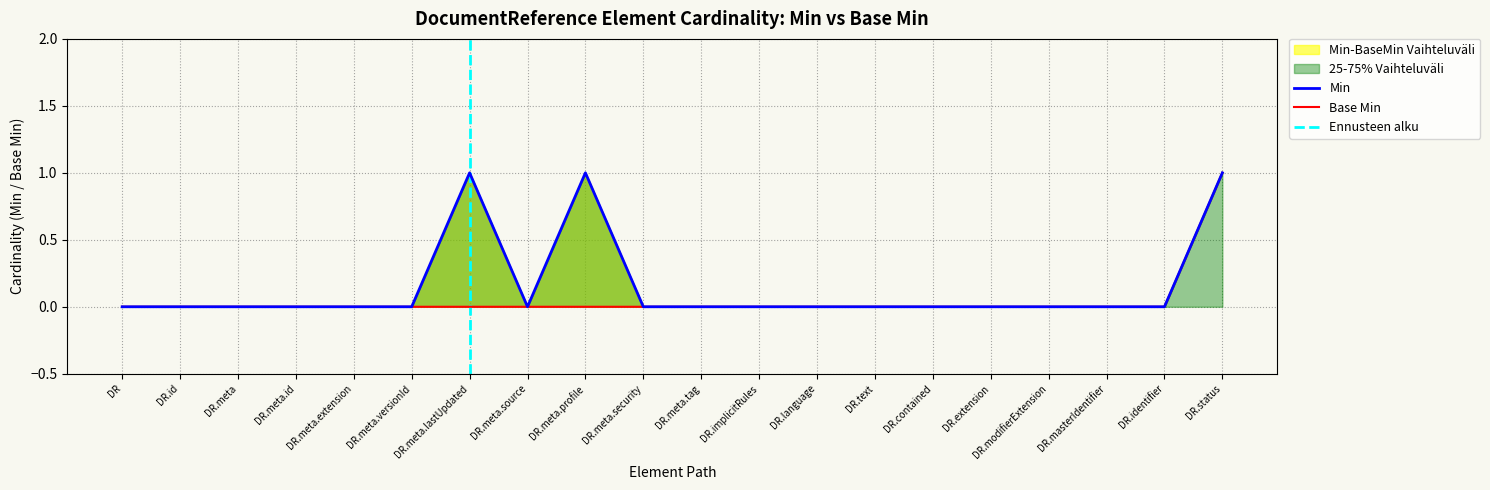

Is it true that Base Min equals -1 at DR.meta.lastUpdated?

False